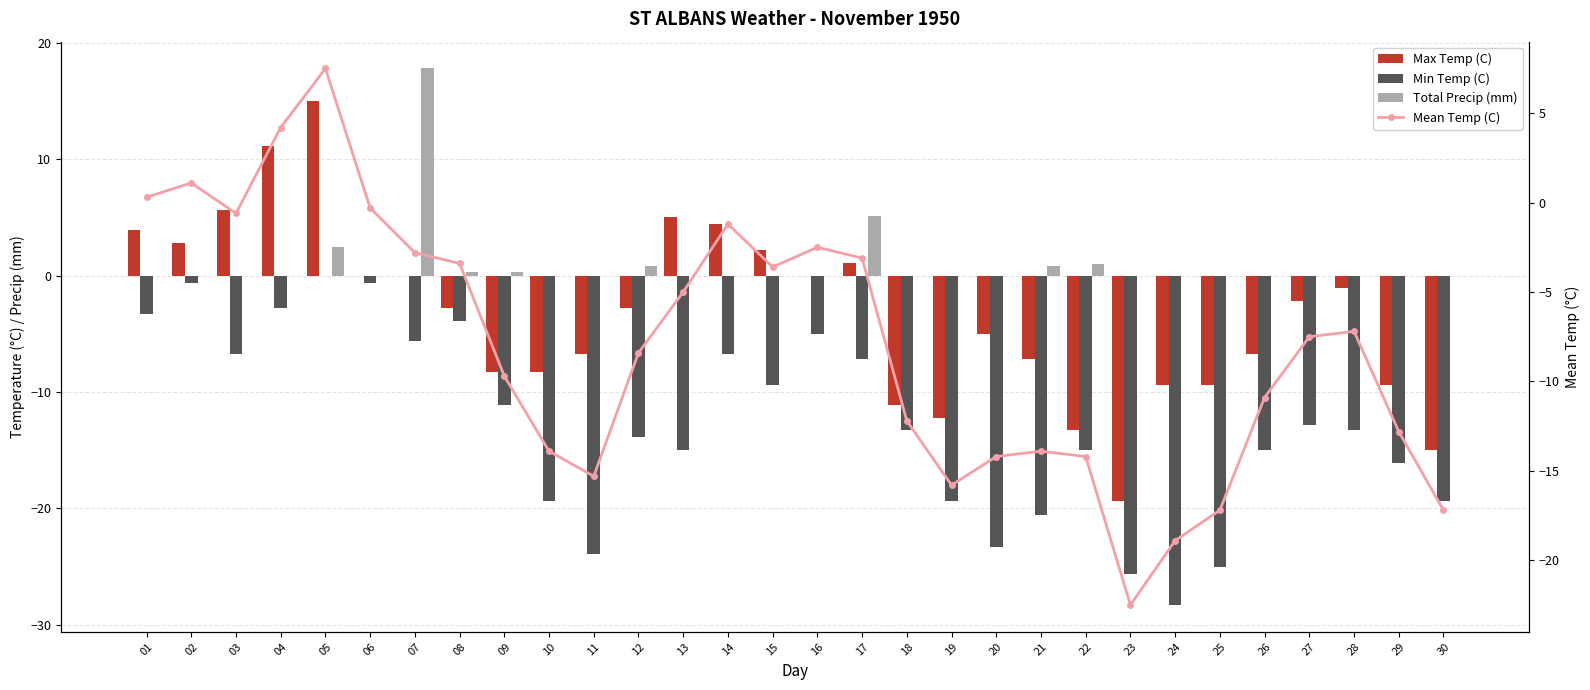

Is the value of Min Temp (C) at 07 greater than the value of Mean Temp (C) at 17?

No